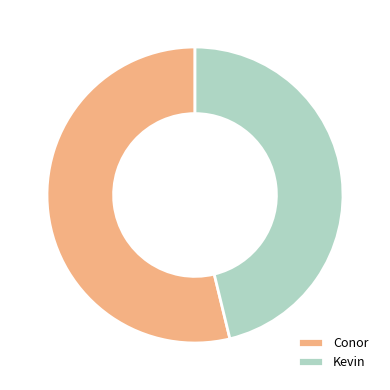

Is there a majority slice in this chart?

Yes